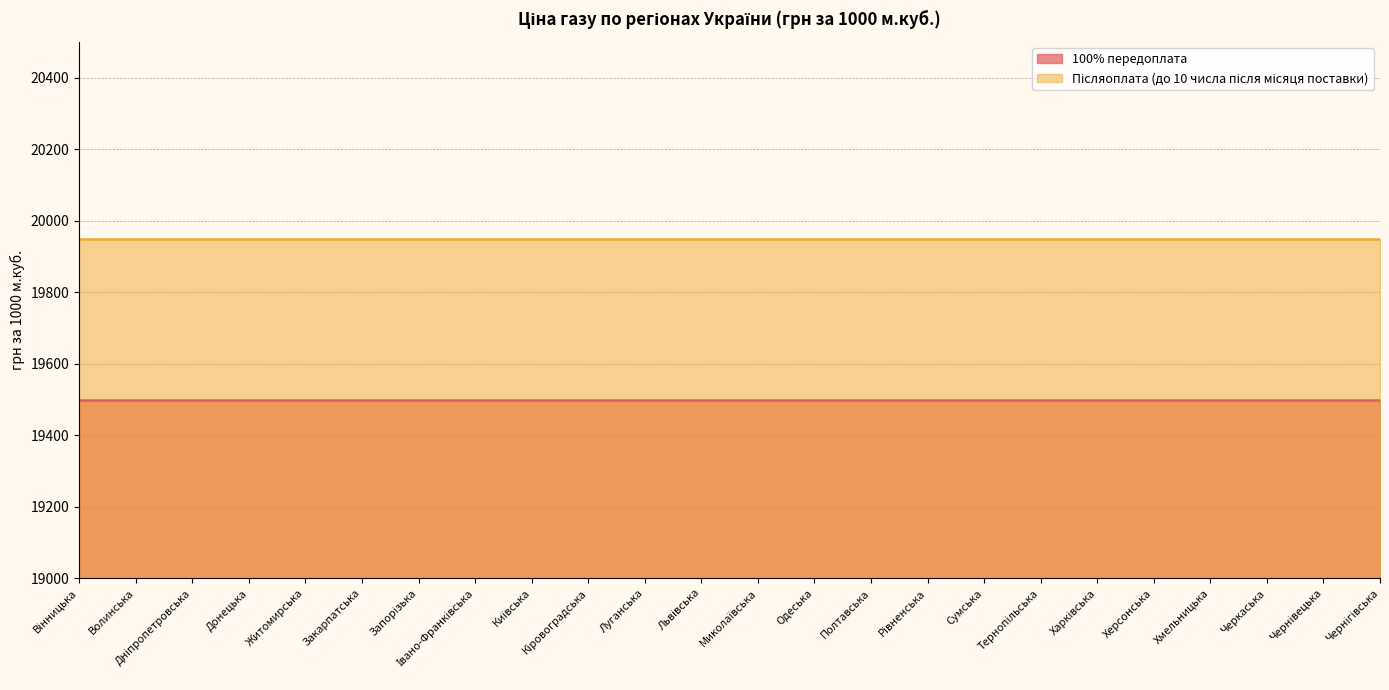

What position from the left is Вінницька?

1